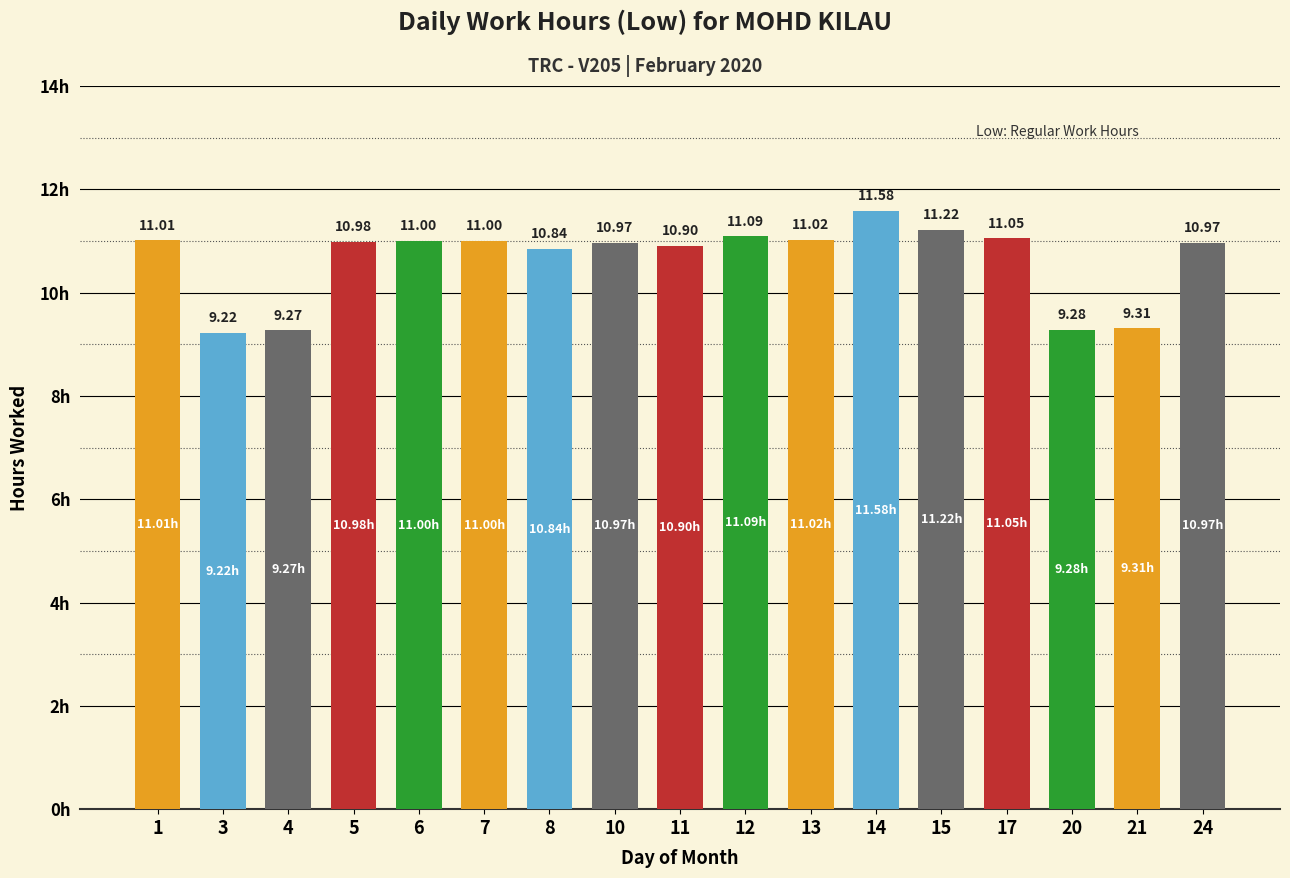

Reading right to left, list all the values displayed in this chart.

24=11.0	21=9.3	20=9.3	17=11.1	15=11.2	14=11.6	13=11.0	12=11.1	11=10.9	10=11.0	8=10.8	7=11.0	6=11.0	5=11.0	4=9.3	3=9.2	1=11.0